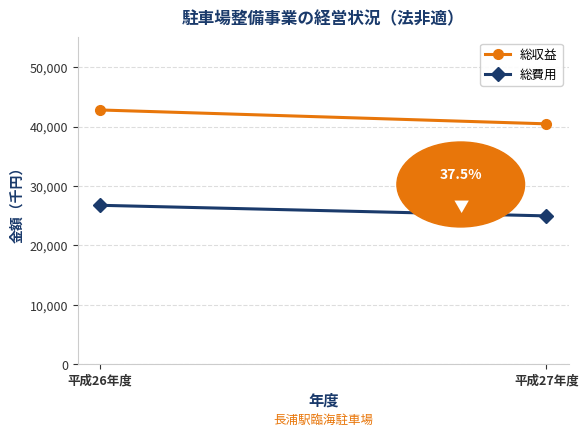

At how many categories does at least one series exceed 28776?

2